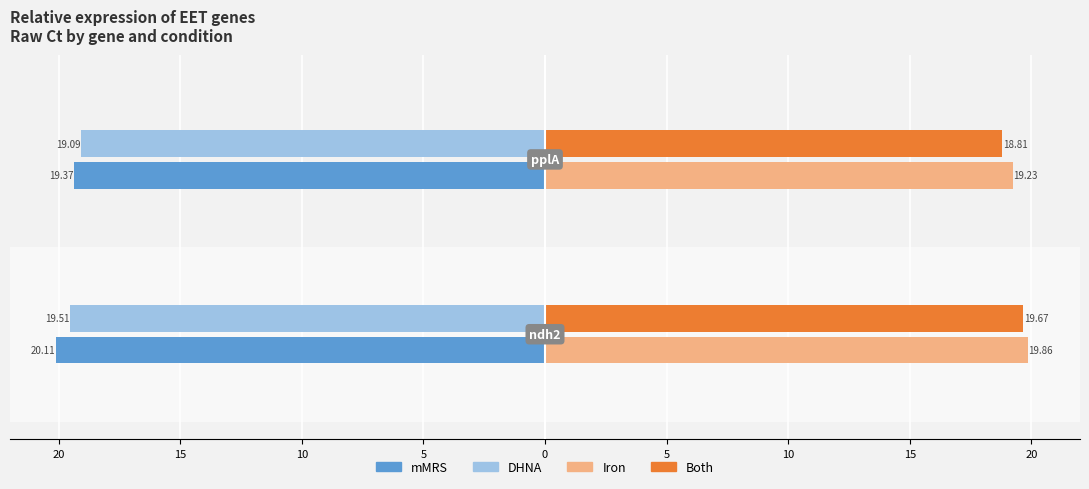

What is the label of the 2nd bar from the right?

ndh2